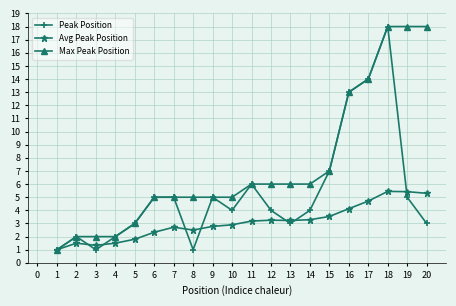

How many lines are shown in the chart?

3